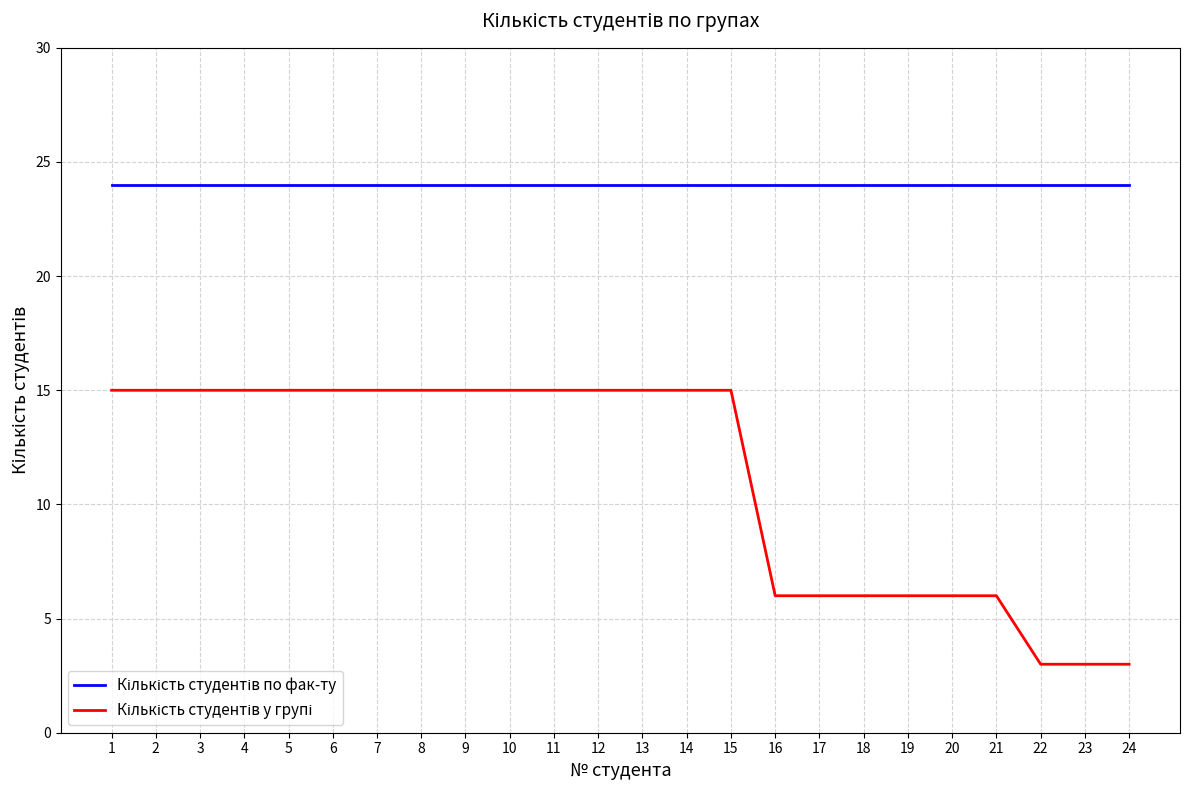

What is the greatest value displayed?

24